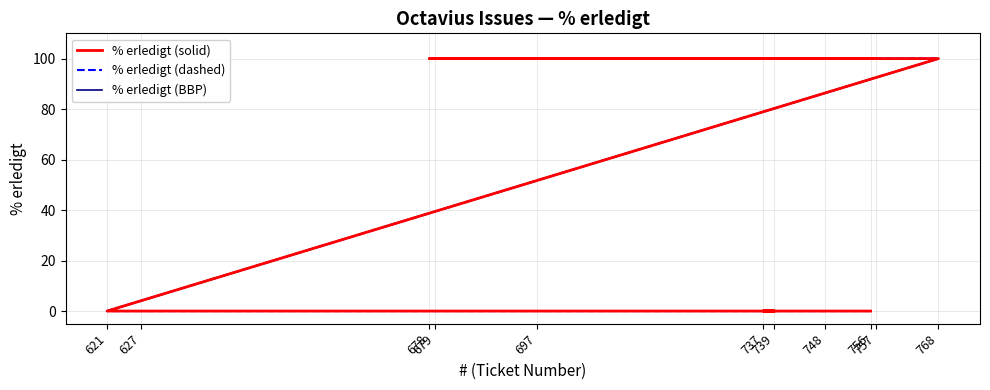

What is the difference between the maximum and minimum values in the % erledigt (BBP) series?

100